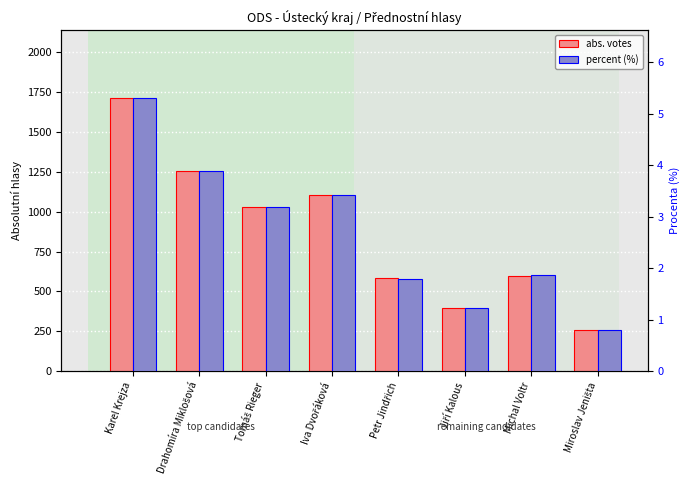

What are all the series names shown in the legend?

abs. votes, percent (%)